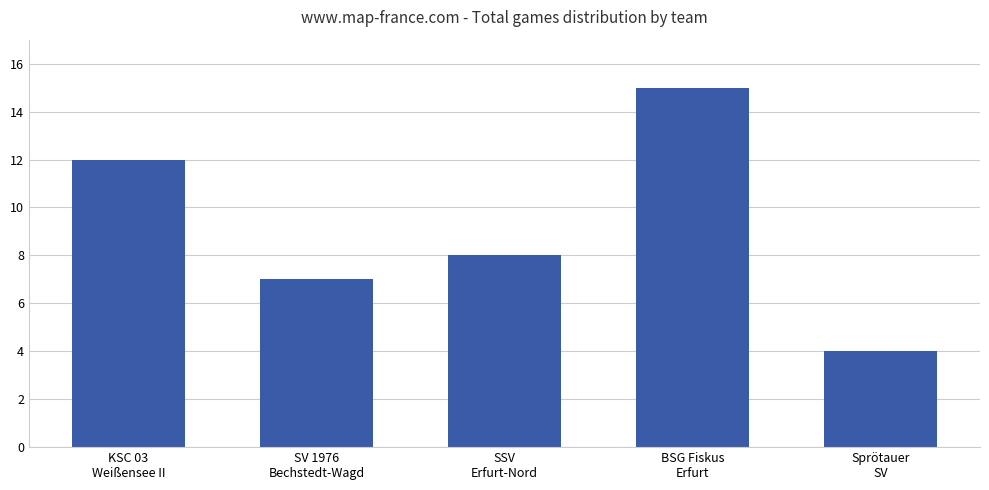

List the labels in order of value, largest first.

BSG Fiskus
Erfurt, KSC 03
Weißensee II, SSV
Erfurt-Nord, SV 1976
Bechstedt-Wagd, Sprötauer
SV